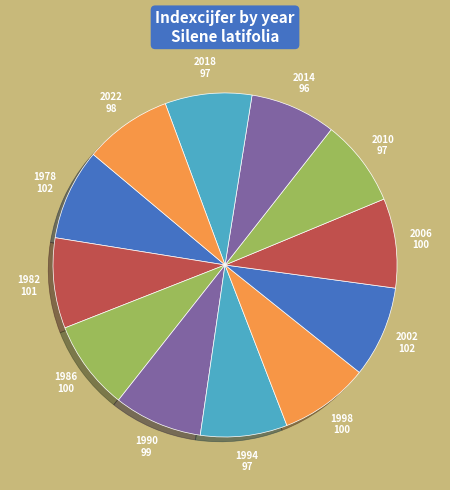

Count the number of slices in the pie.

12